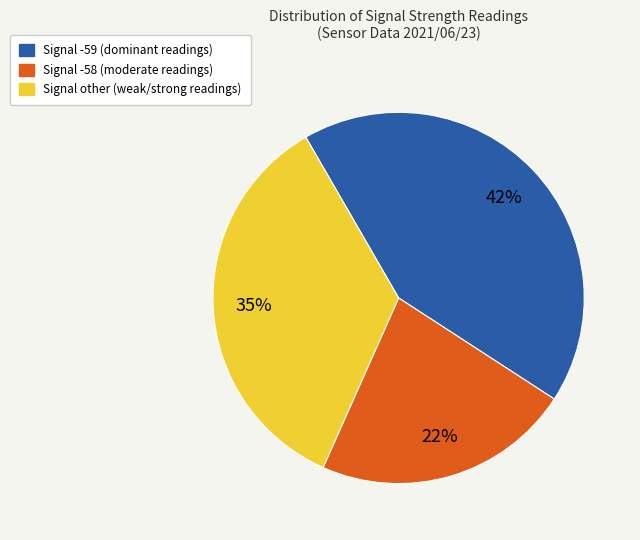

To the nearest percent, what is the average slice percentage?

33%